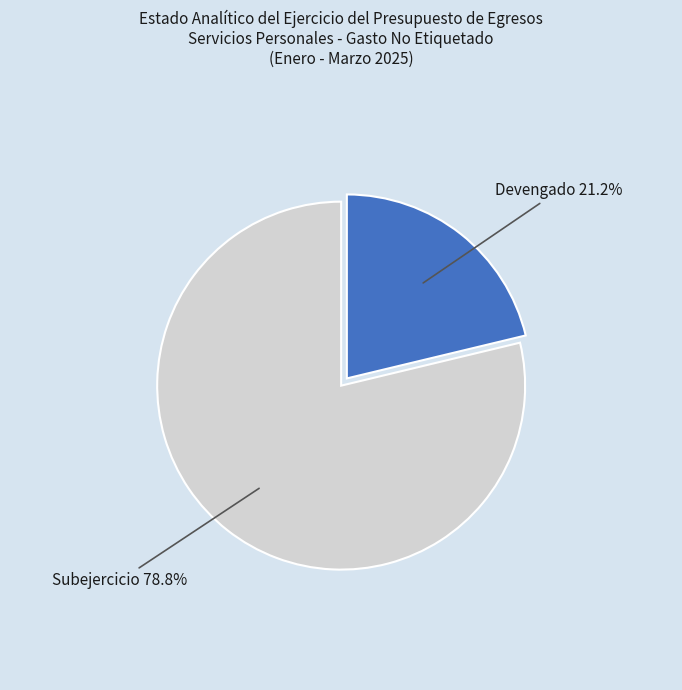

Is it true that Subejercicio is 65% of the pie?

False